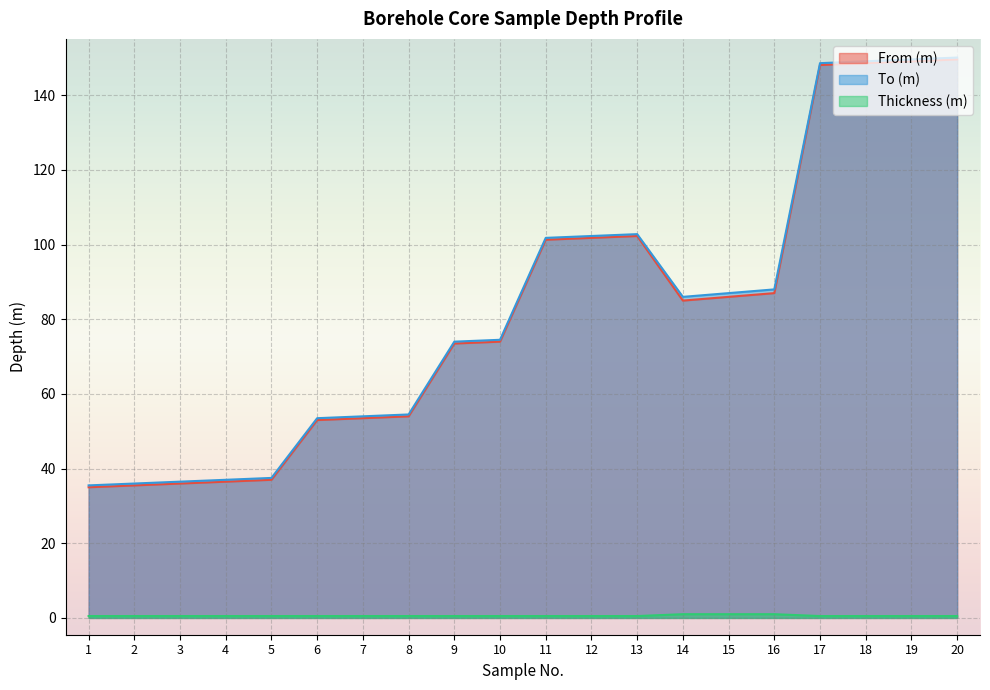

The From (m) series shows 54.0 at 8. True or false?

True